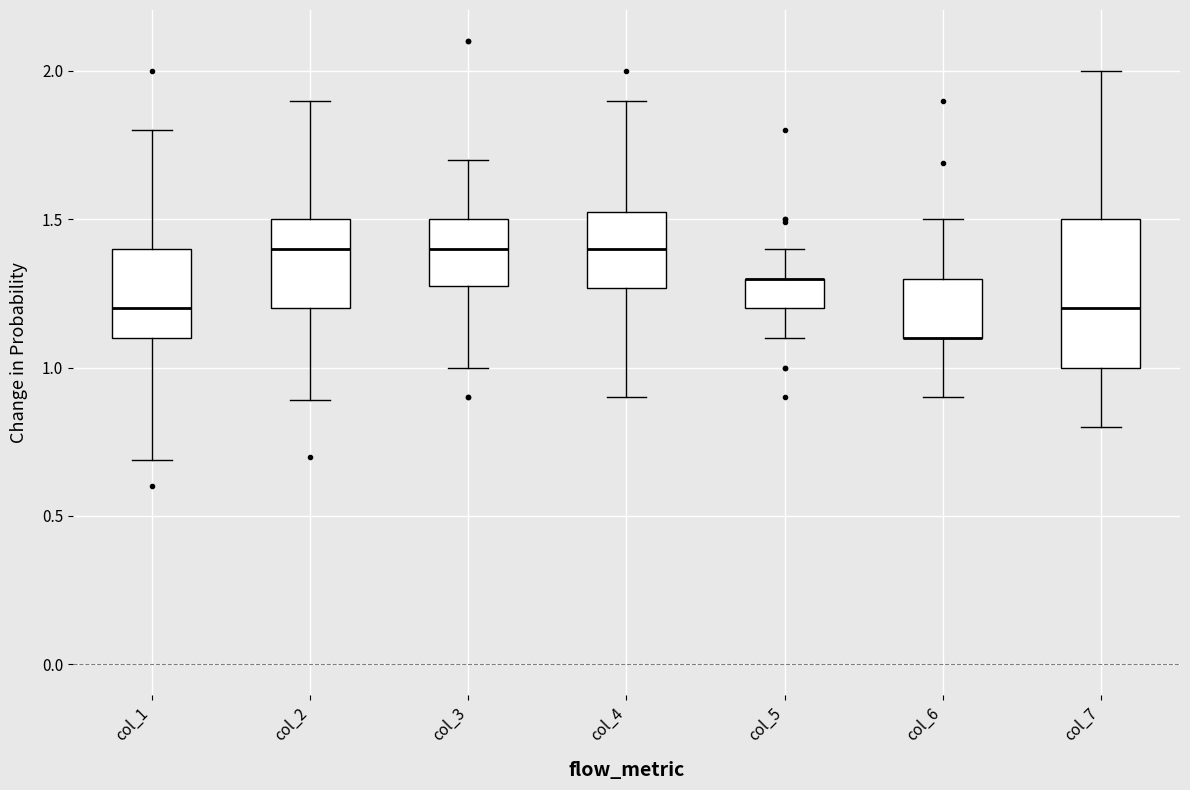

Which box is the tallest, from its lower edge to its upper edge?

col_7